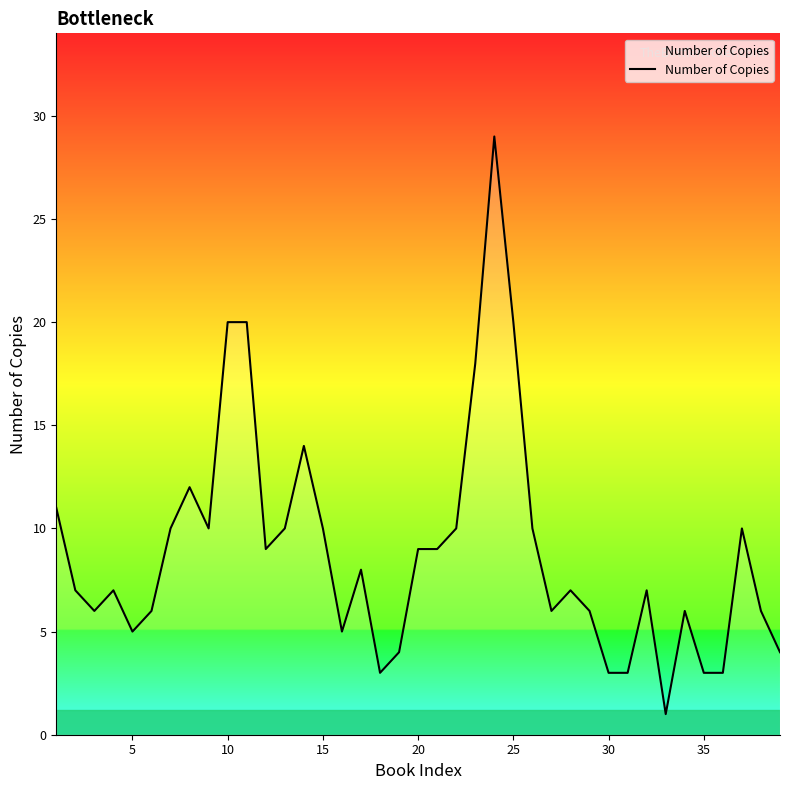

What is the difference between the maximum and minimum values?

28